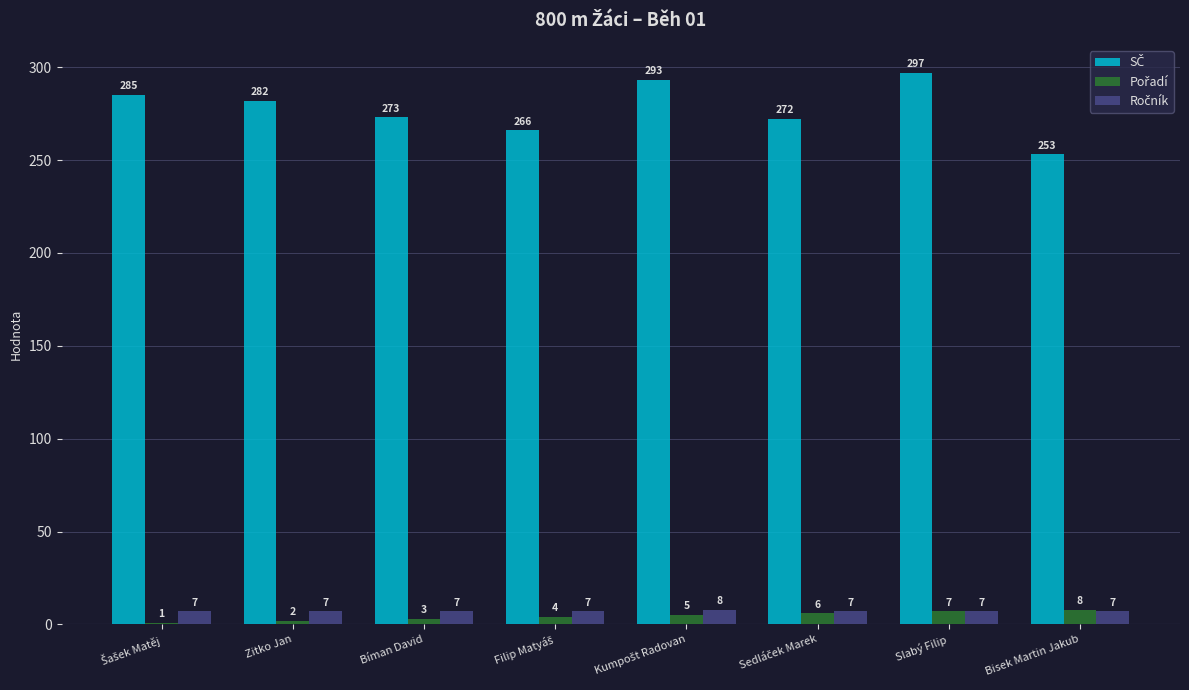

What is the spread (max minus min) of values at Bíman David?

270